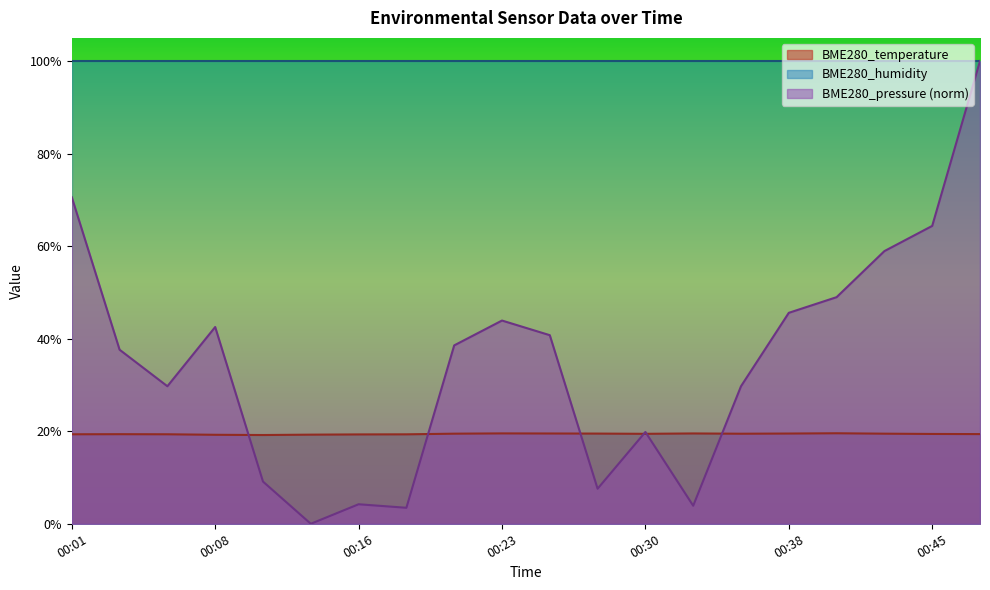

Count the BME280_temperature values in the range 19 to 20.

20